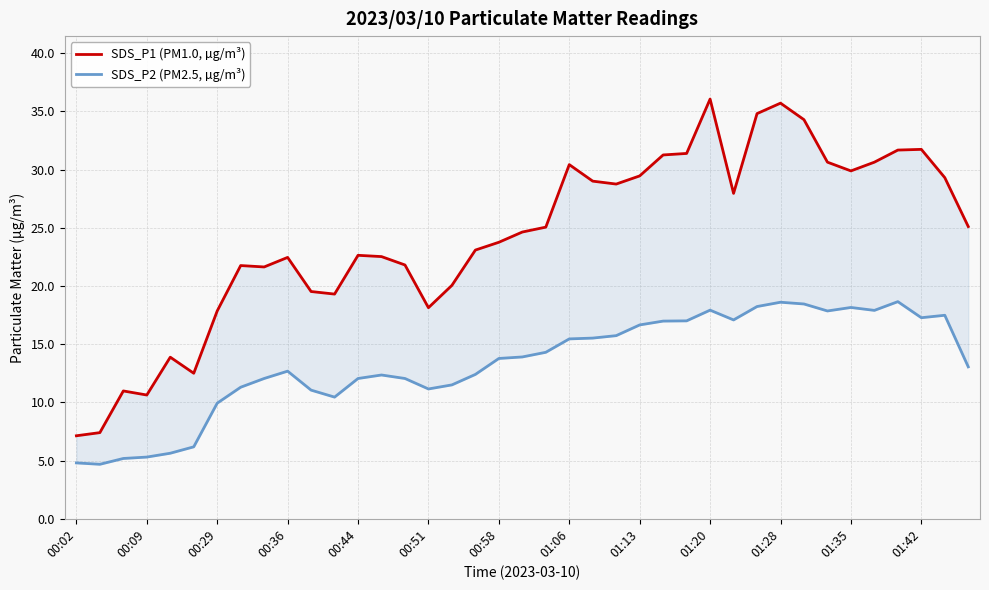

What is the value of the SDS_P2 (PM2.5, µg/m³) point at the 37th from the left?

17.3